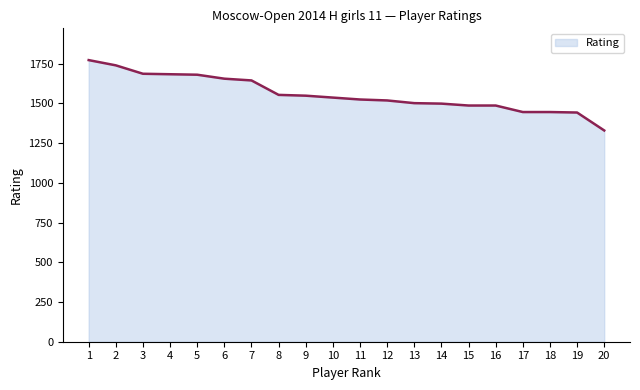

What is the approximate value at 6?

1656